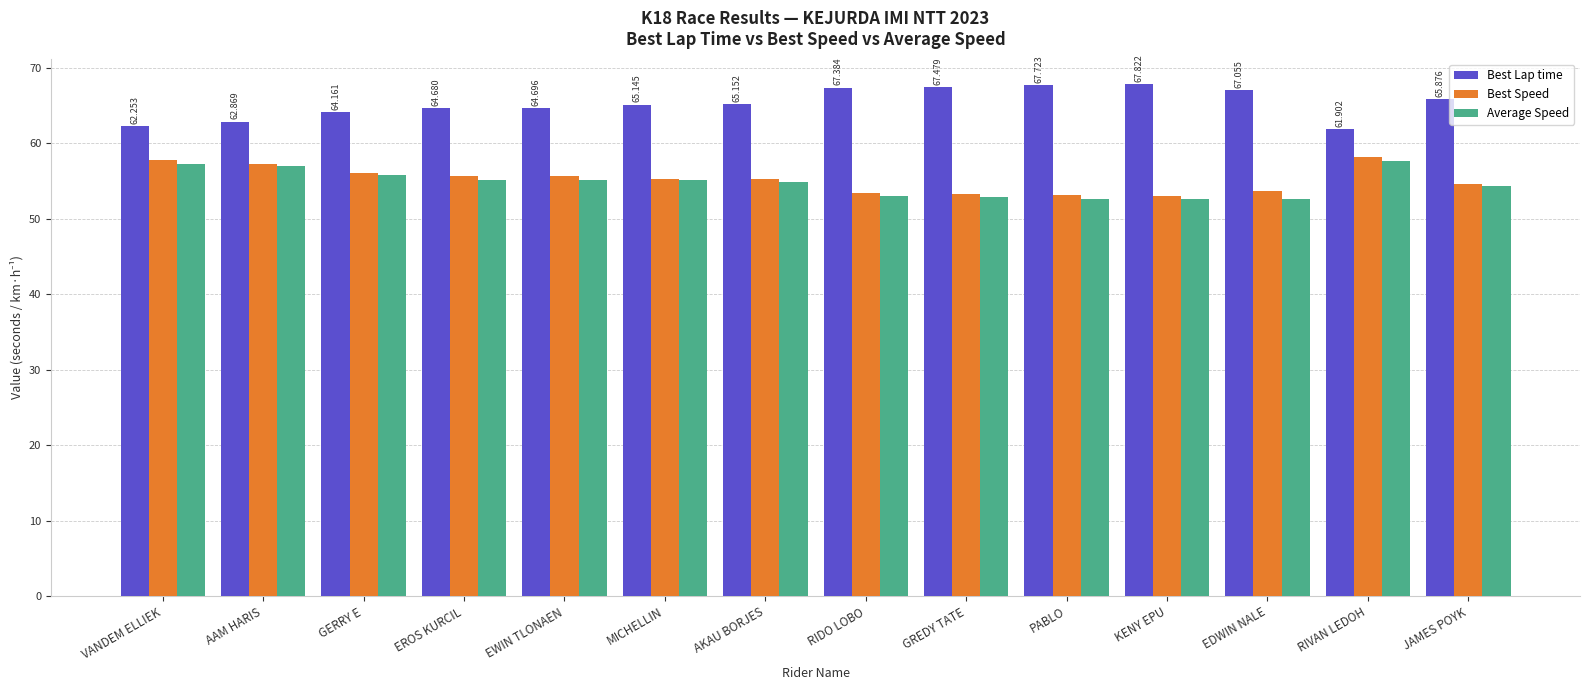

Which series has the largest total across all categories?

Best Lap time